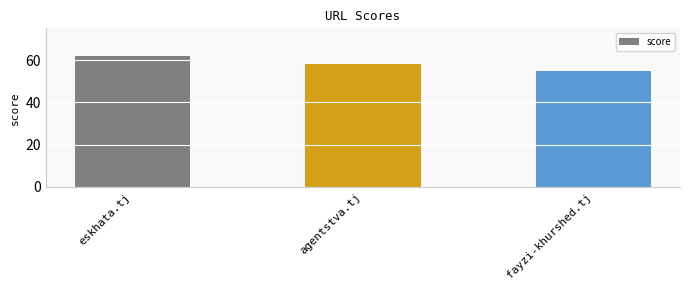

What is the change in value from agentstva.tj to fayzi-khurshed.tj?

-3